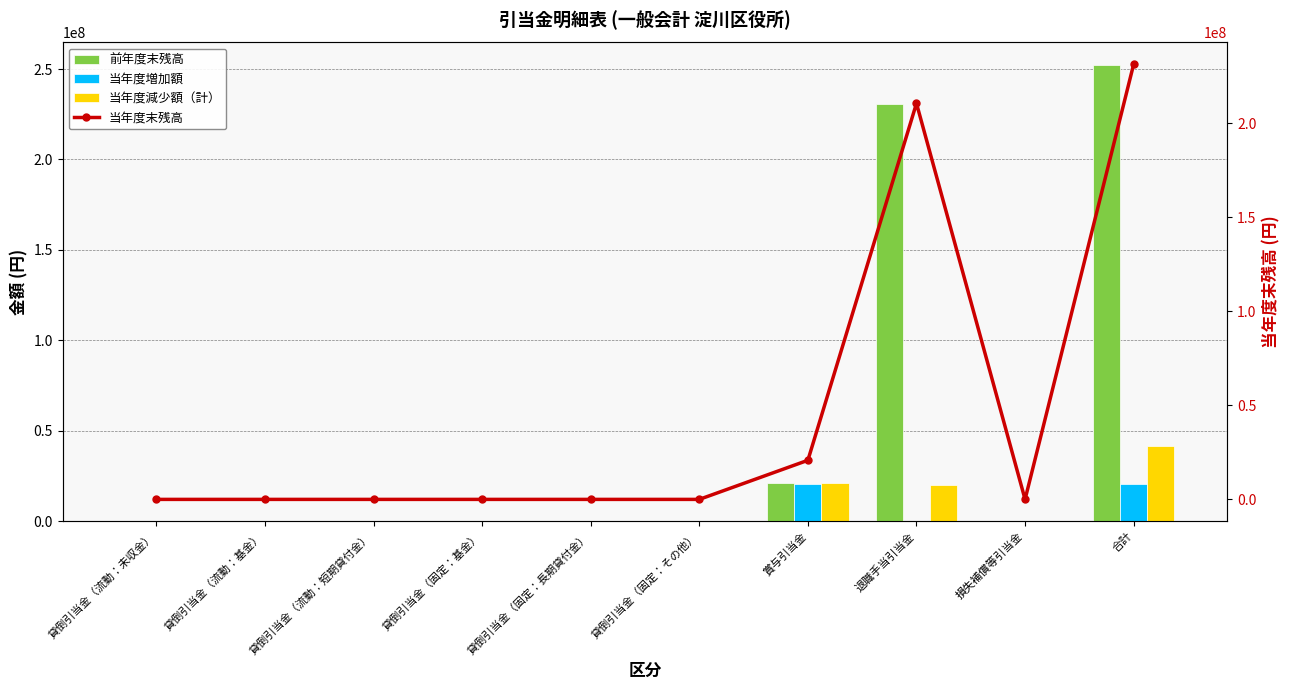

What position from the left is 貸倒引当金（流動：基金）?

2